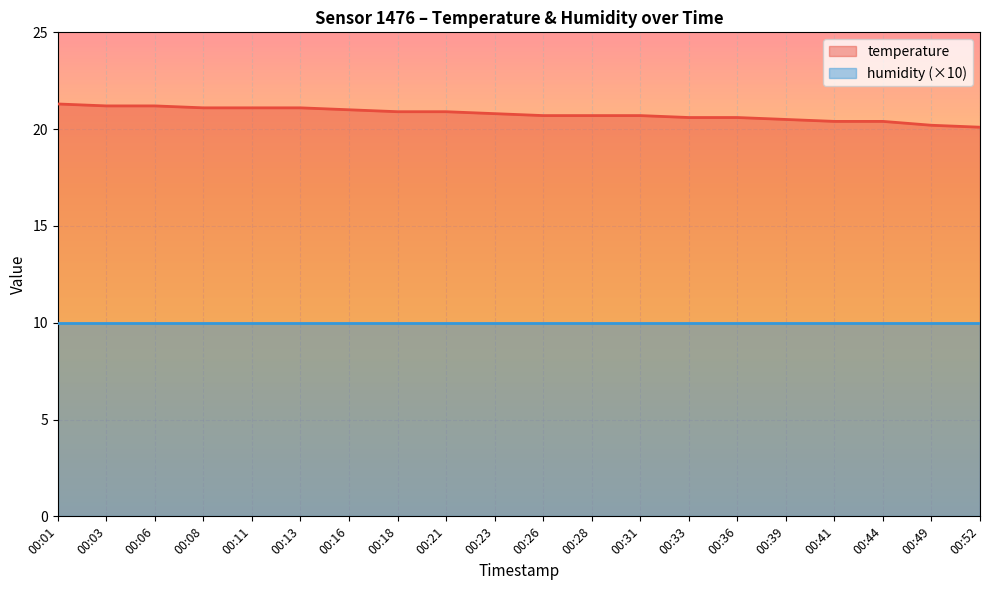

What is the greatest value displayed?

21.3